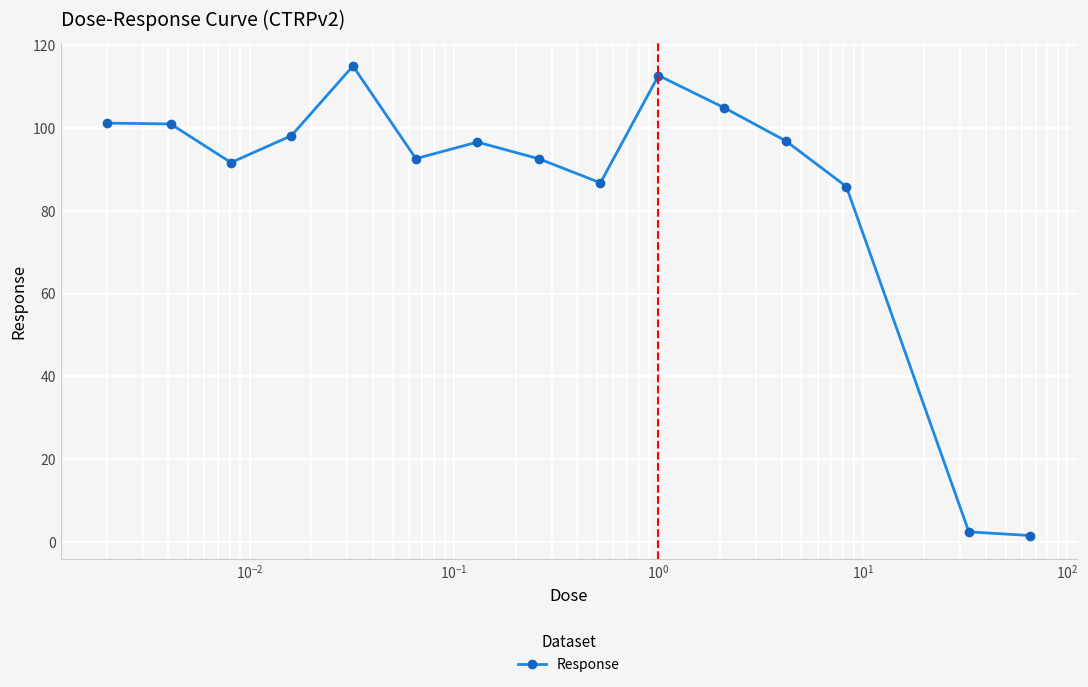

What is the maximum value shown in the chart?

115.0